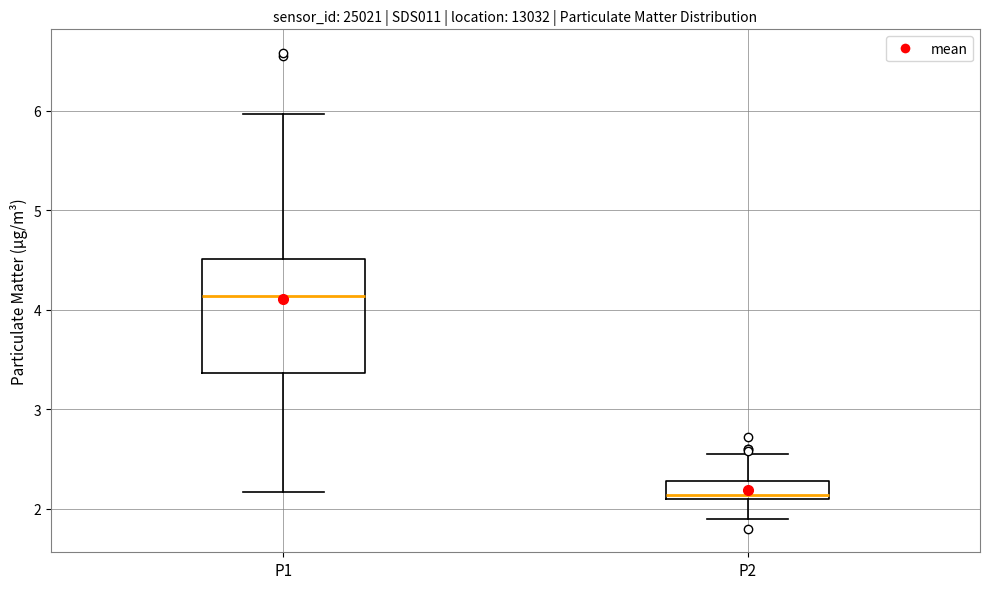

Reading left to right, read every box against the y-axis: the position of its median line, the range the box covers, and the ends of its whiskers. The values are not printed on the chart, so give them approximately, as read against the axis.

P1: median 4.1, box 3.4 to 4.5, whiskers 2.2 to 6.0
P2: median 2.1 (just above the box's lower edge), box 2.1 to 2.3, whiskers 1.9 to 2.6